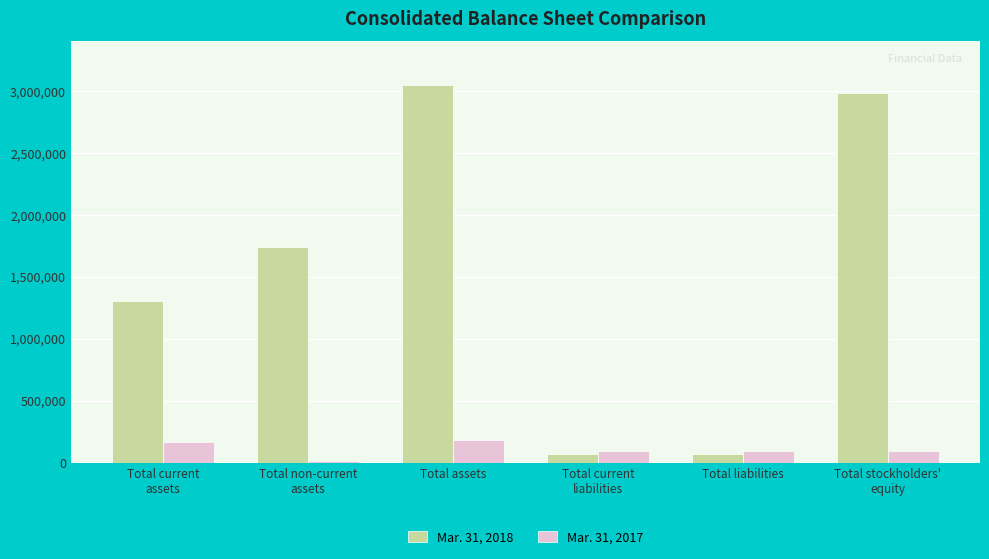

Is it true that Mar. 31, 2017 equals 14183 at Total non-current
assets?

True